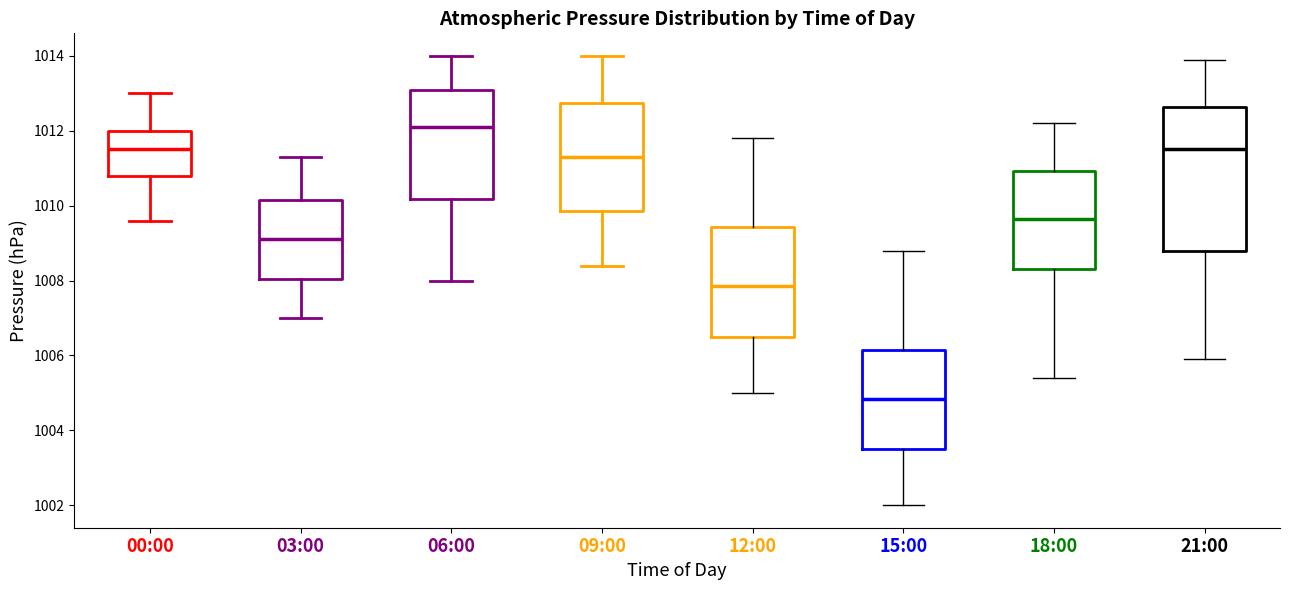

Which box's median line is the highest?

06:00